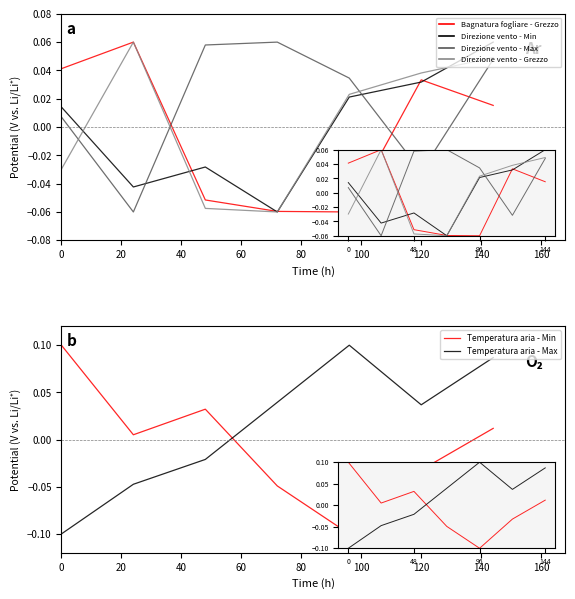

Where does the Temperatura aria - Max series first go above 0?

60